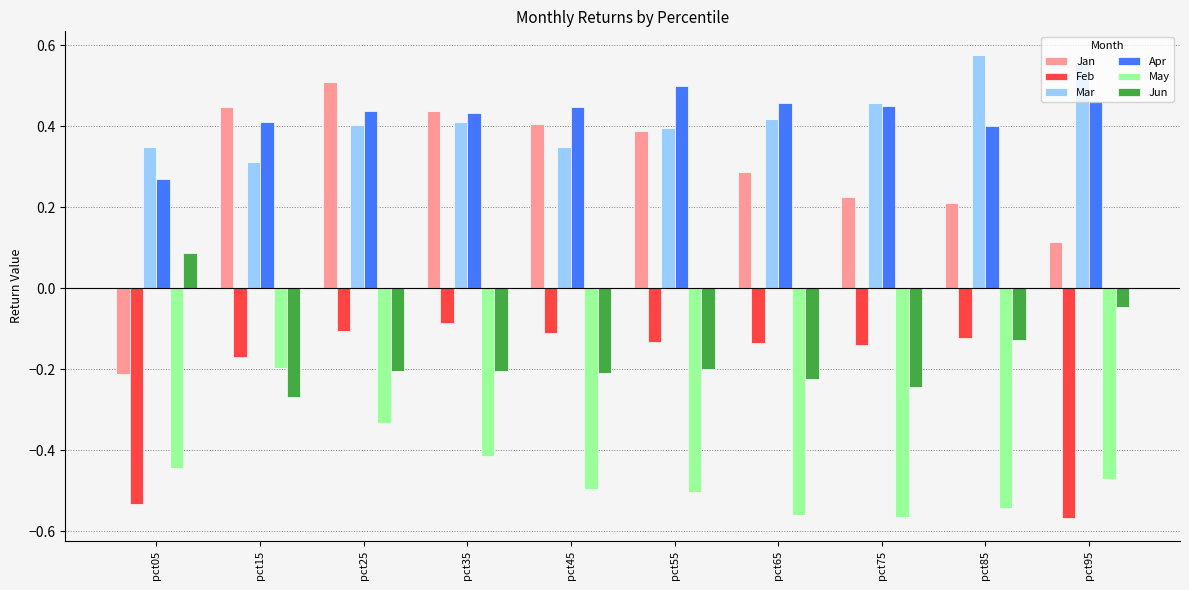

At which label does May reach its peak?

pct15